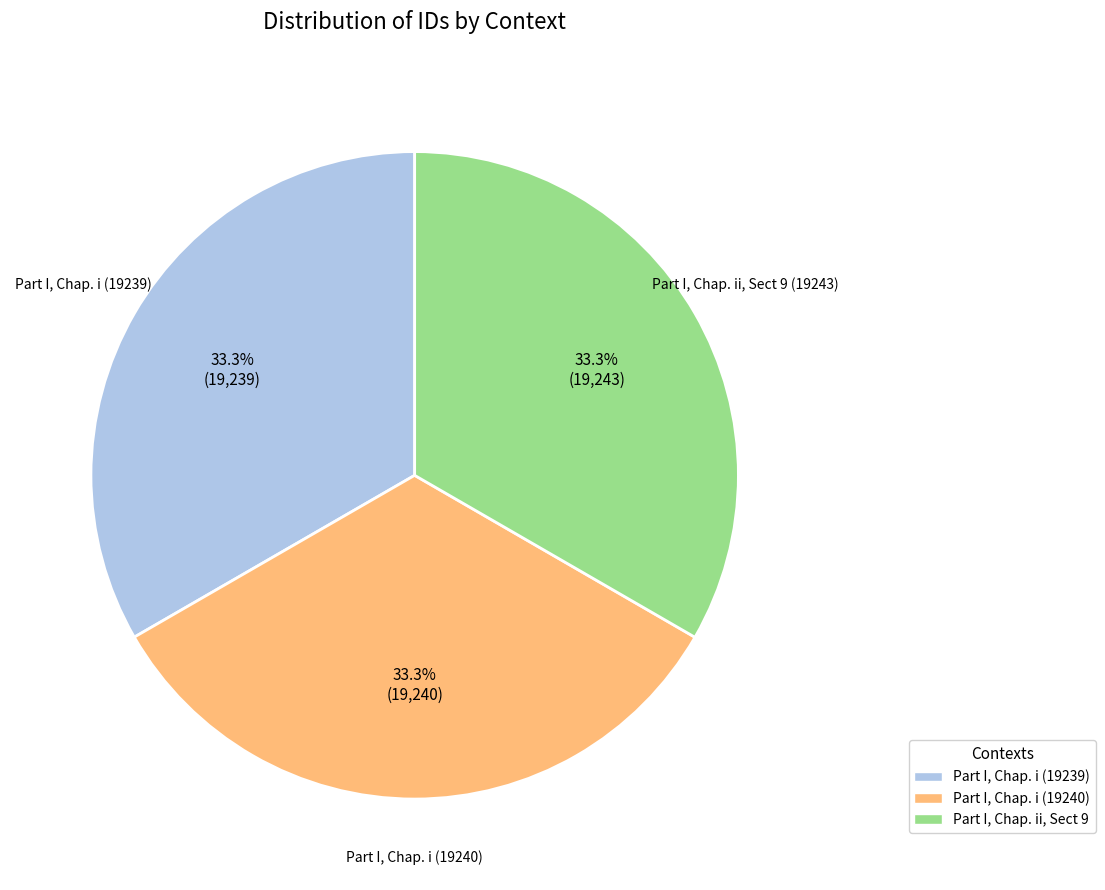

How many slices are in this pie chart?

3